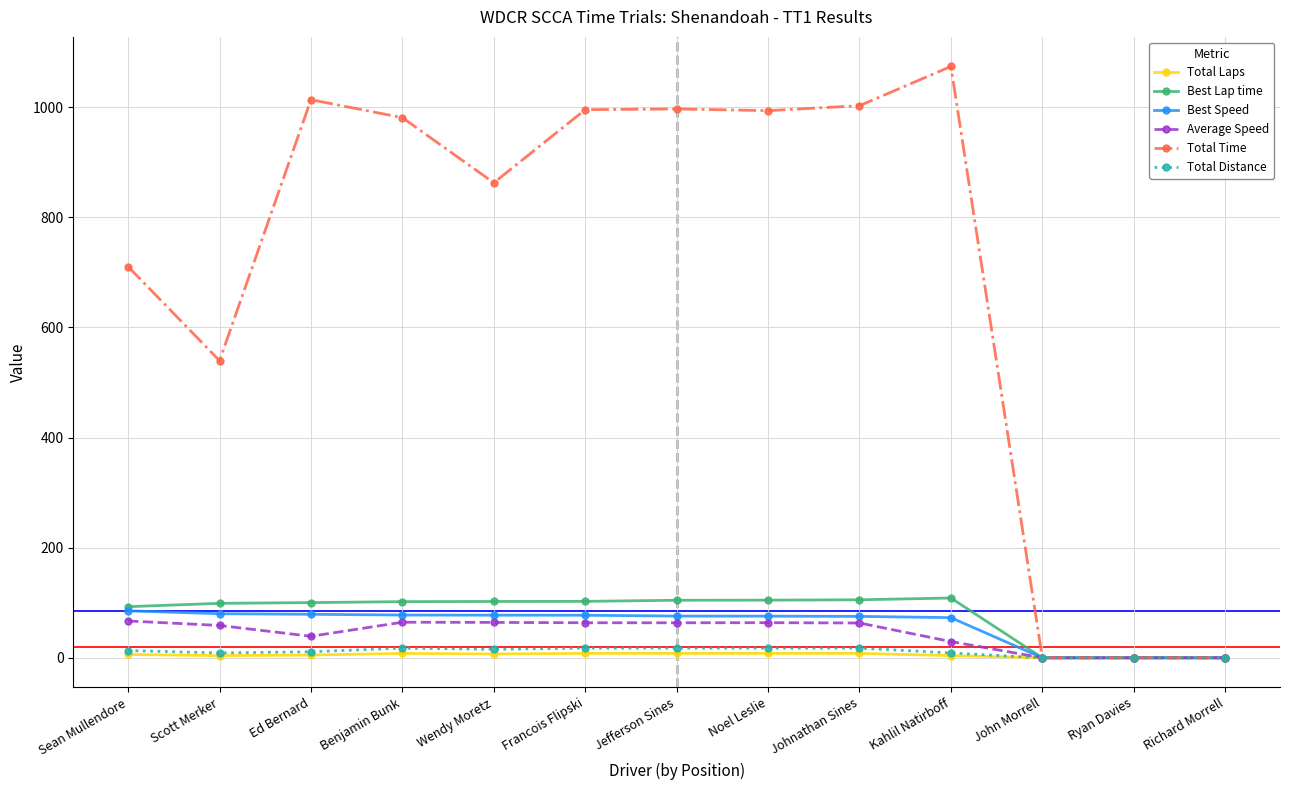

What is the label of the 5th point from the right?

Johnathan Sines